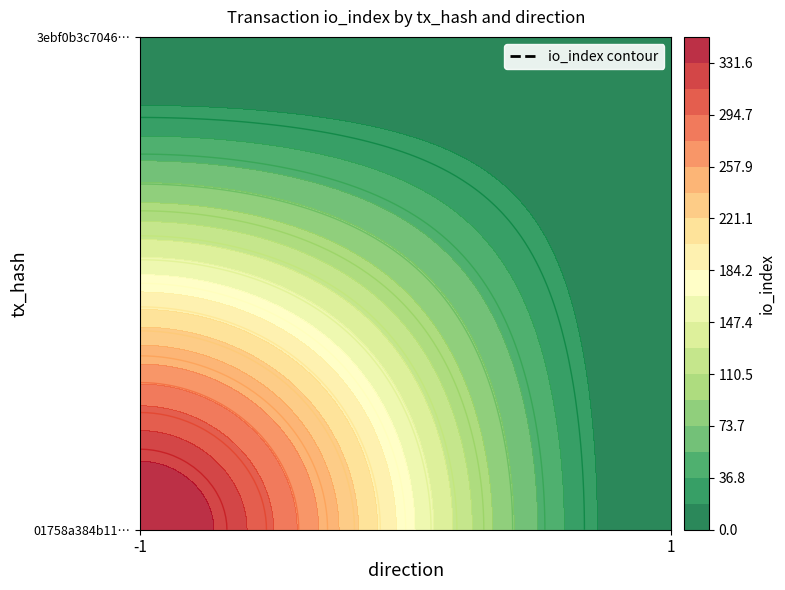

Which series has the widest spread of values?

01758a384b11cddbe7ebe68db4dcae603f66d11